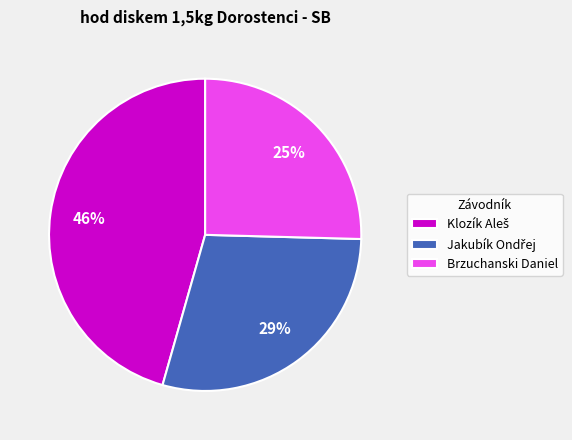

To the nearest percent, what is the average slice percentage?

33%